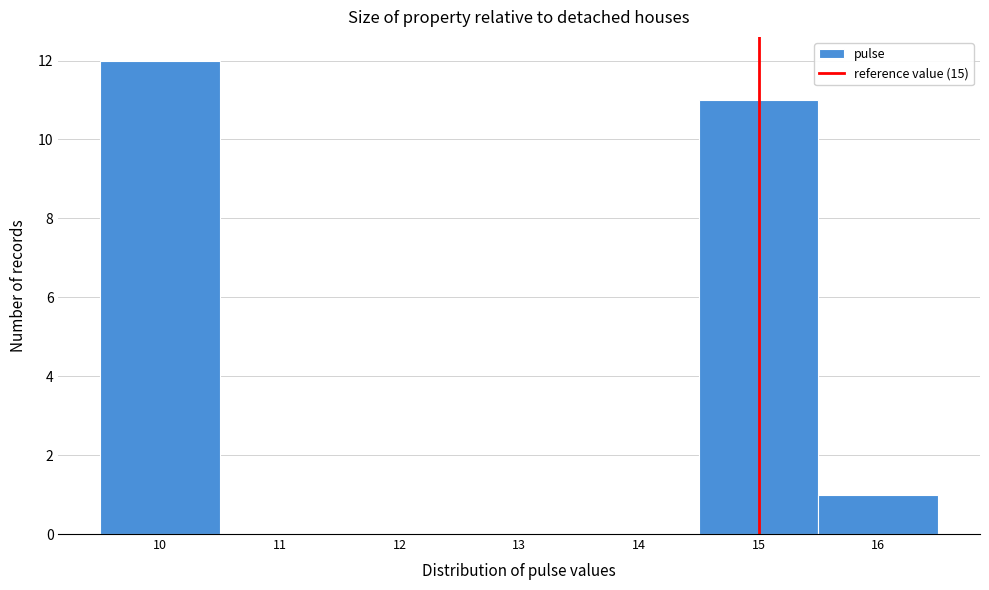

Over which range of the x-axis is the bar tallest?

9.5 to 10.5